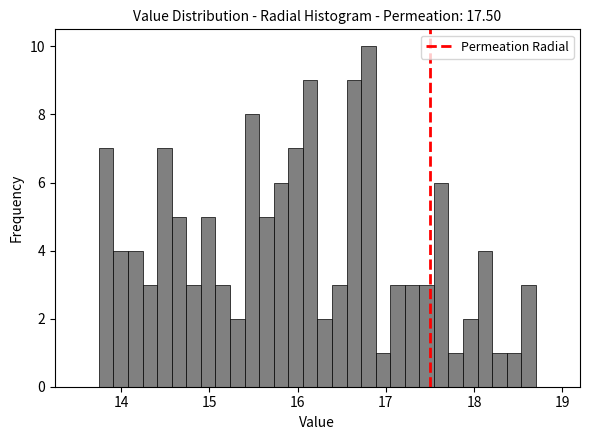

Around what value on the x-axis is the tallest bar? Give the approximate position of its centre, as read against the axis.

16.8